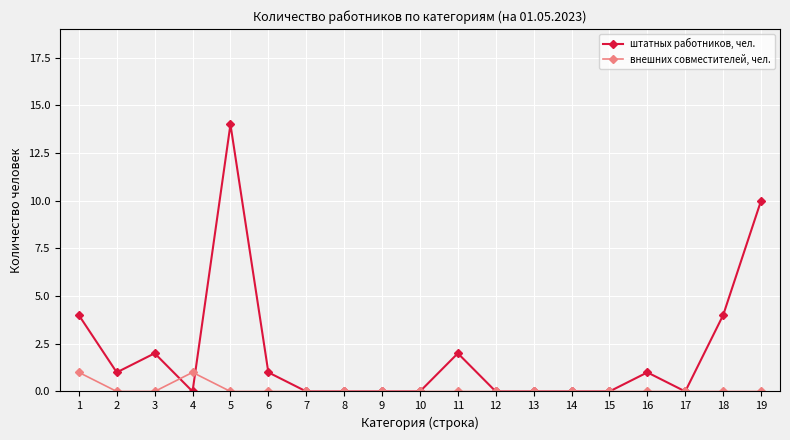

Where is the first local minimum for штатных работников, чел.?

2